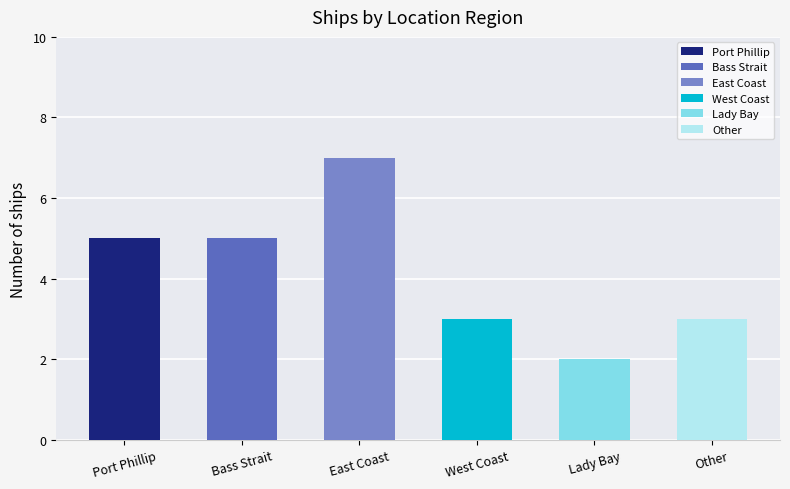

Which has a higher value, East Coast or Bass Strait?

East Coast